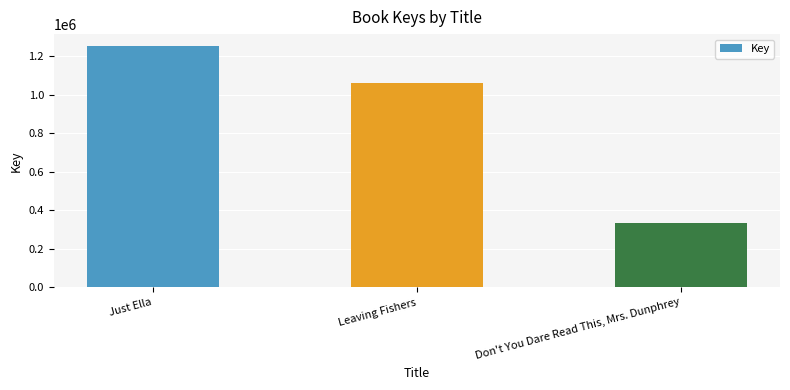

What is the label of the 1st bar from the right?

Don't You Dare Read This, Mrs. Dunphrey